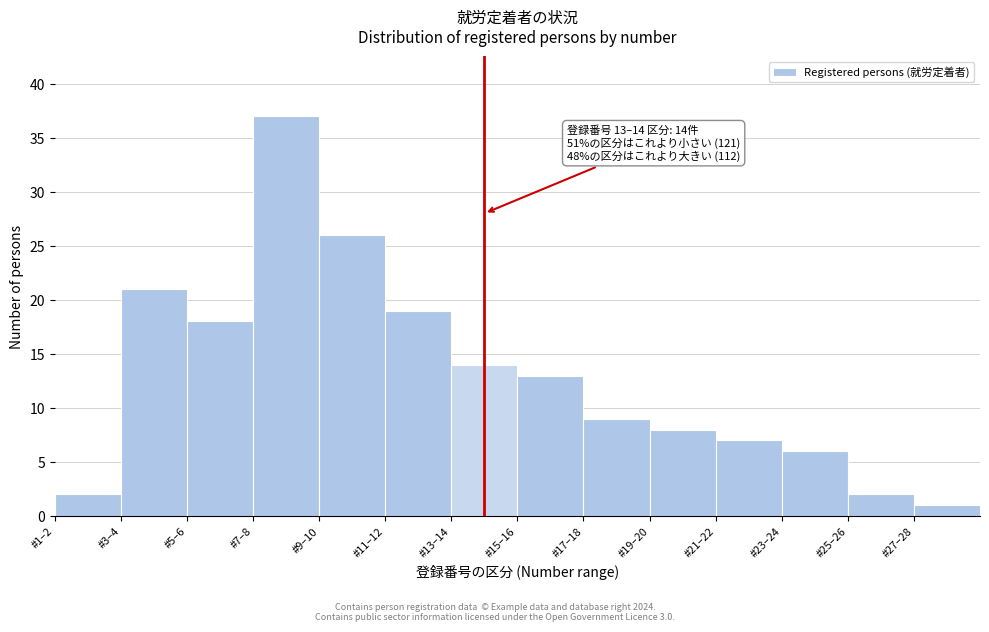

Reading left to right, extract all data points from this chart.

#1–2=2	#3–4=21	#5–6=18	#7–8=37	#9–10=26	#11–12=19	#13–14=14	#15–16=13	#17–18=9	#19–20=8	#21–22=7	#23–24=6	#25–26=2	#27–28=1